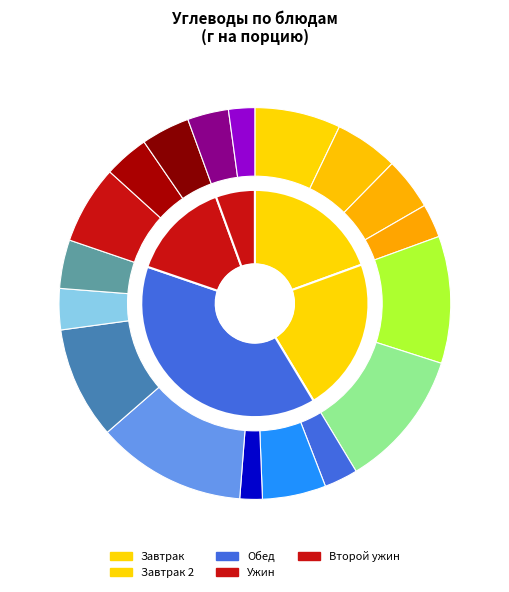

To the nearest percent, what is the difference between the largest and smallest slice percentages?

10%